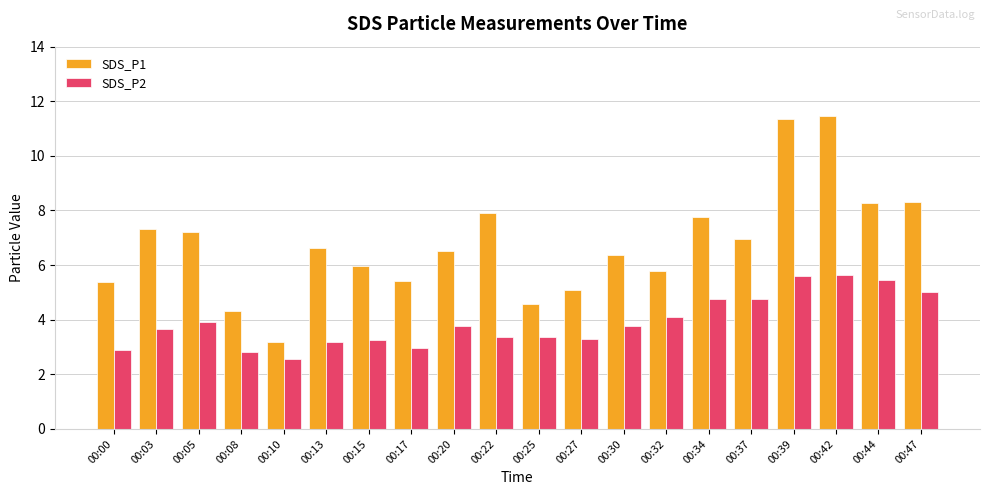

What is the difference between the second highest and second lowest values in the SDS_P1 series?

7.0